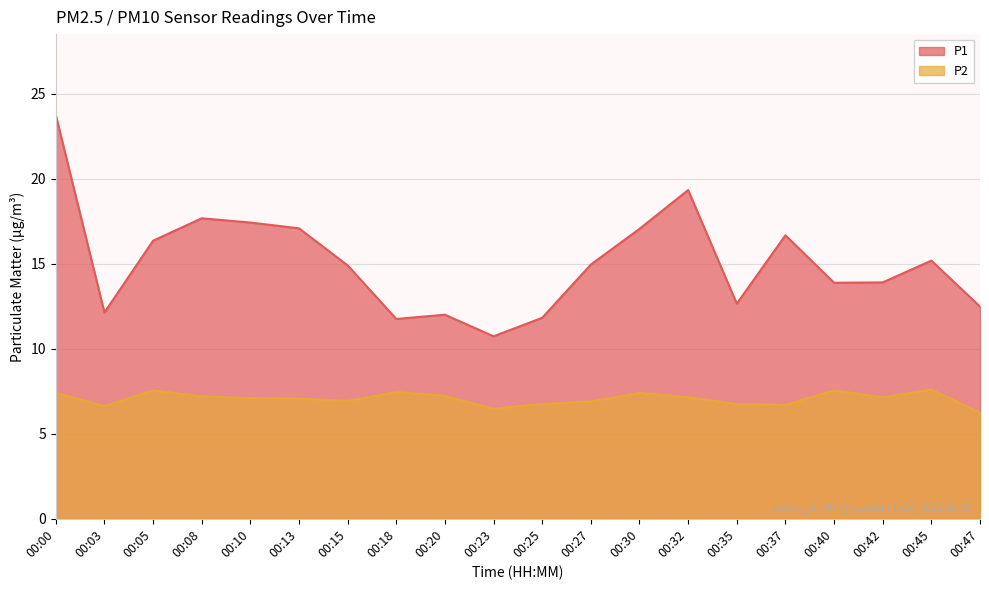

At which label does P2 first exceed 7?

00:00